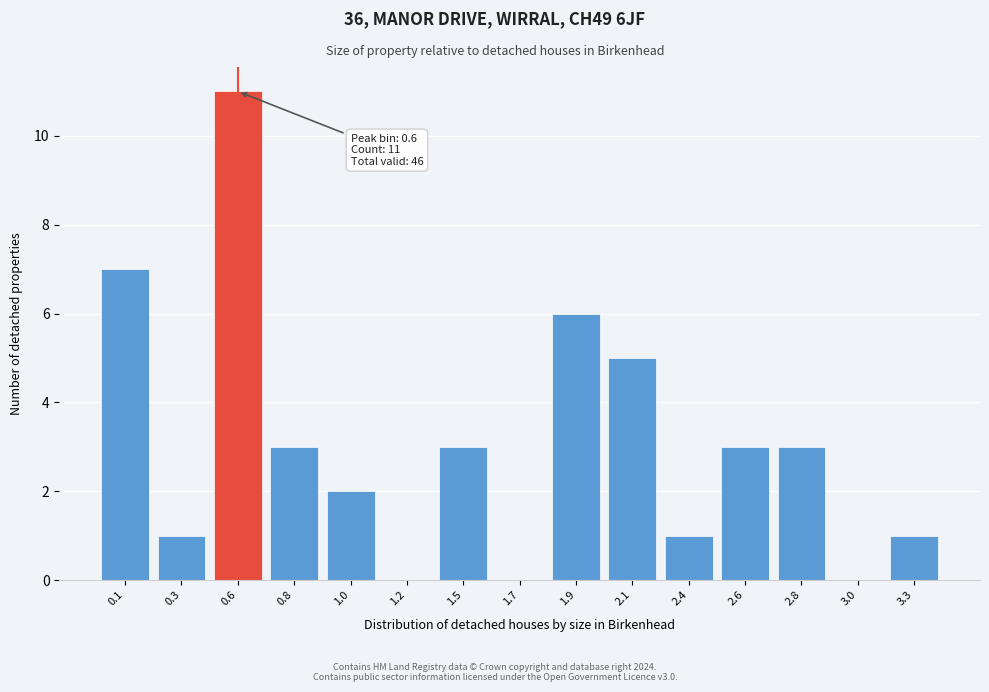

Reading left to right, extract all data points from this chart.

0.1=7	0.3=1	0.6=11	0.8=3	1.0=2	1.2=0	1.5=3	1.7=0	1.9=6	2.1=5	2.4=1	2.6=3	2.8=3	3.0=0	3.3=1